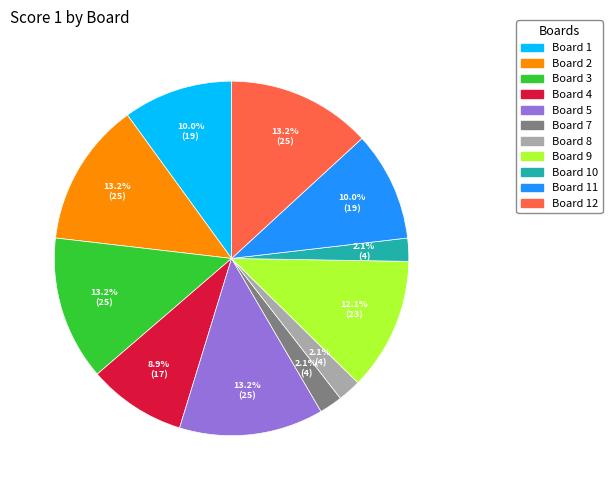

Is there any slice that represents more than half of the pie?

No